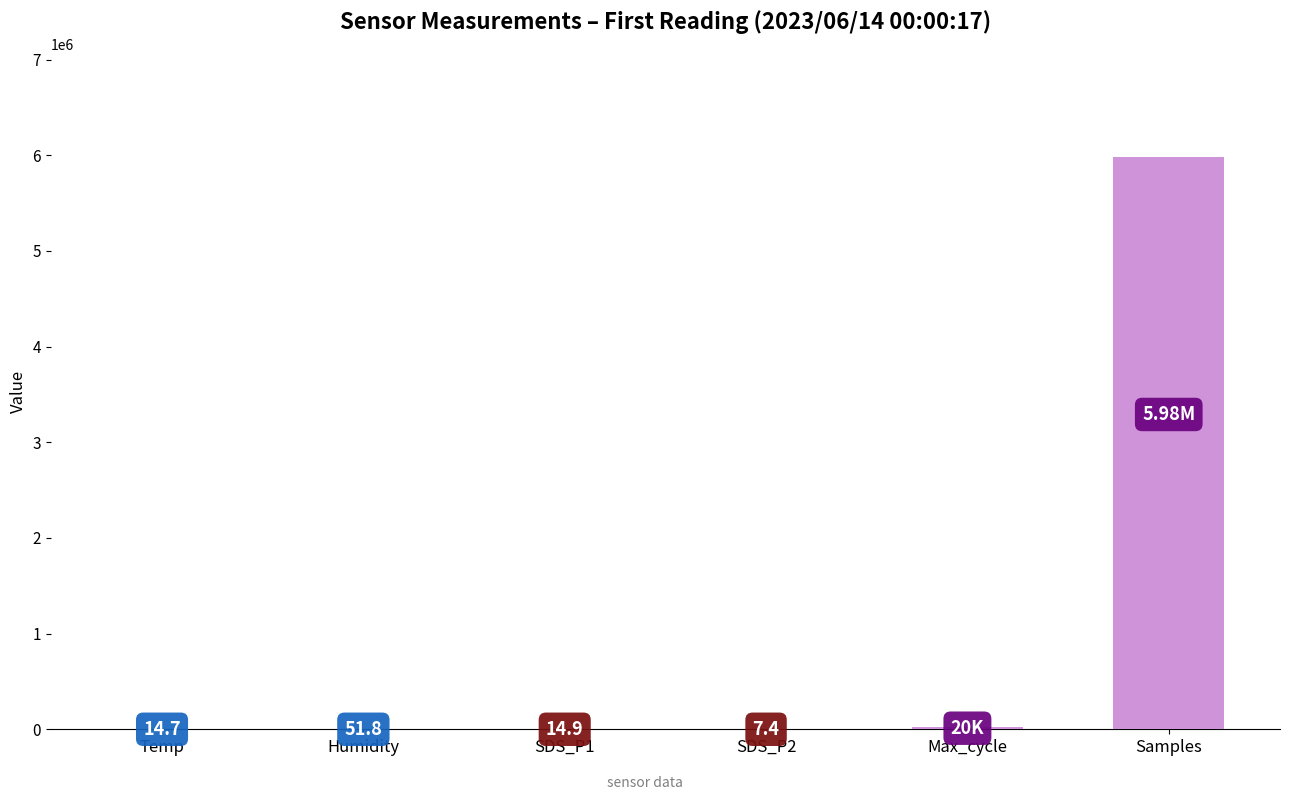

Reading left to right, what are all the values shown in this chart?

14.7	51.8	14.9	7.4	20426.0	5982497.0